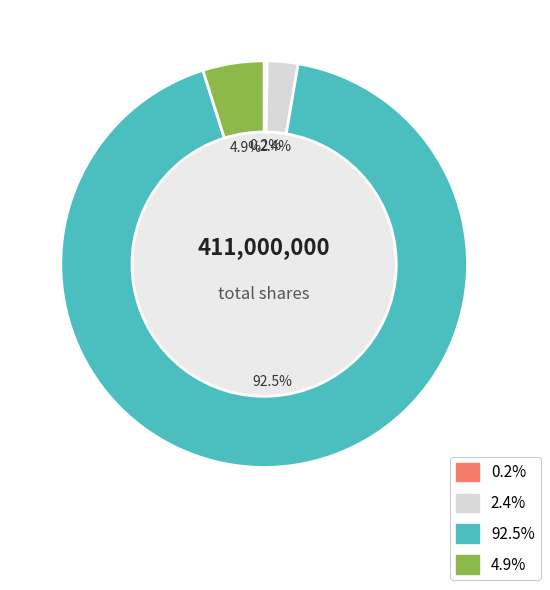

Does any single category account for the majority?

Yes